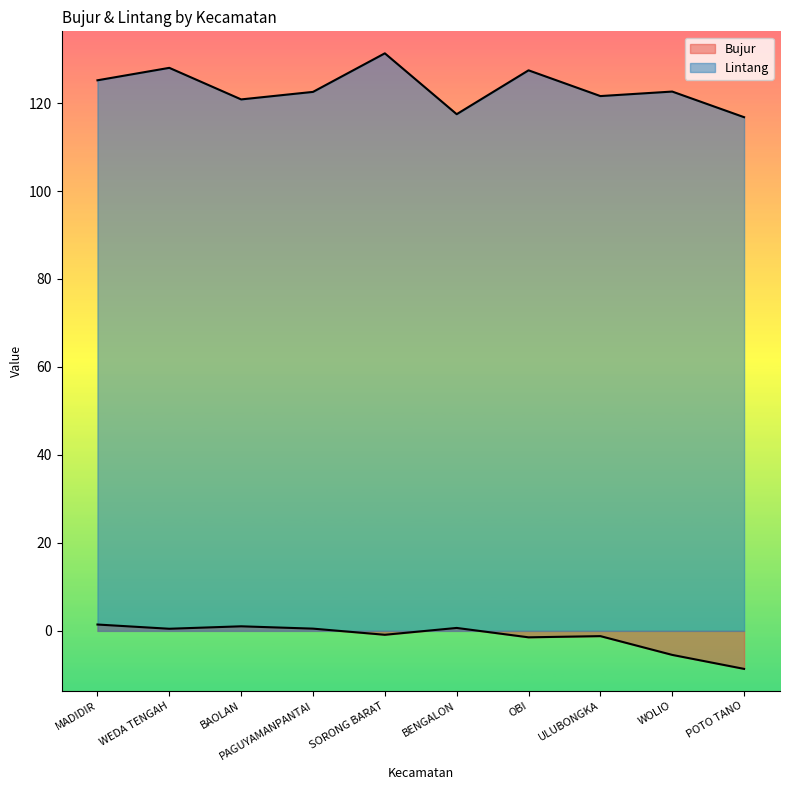

Reading left to right, what are all the values shown in this chart?

Bujur: 1.4	0.5	1.0	0.5	-0.9	0.7	-1.5	-1.2	-5.5	-8.6
Lintang: 125.2	128.0	120.8	122.5	131.3	117.5	127.4	121.6	122.6	116.8